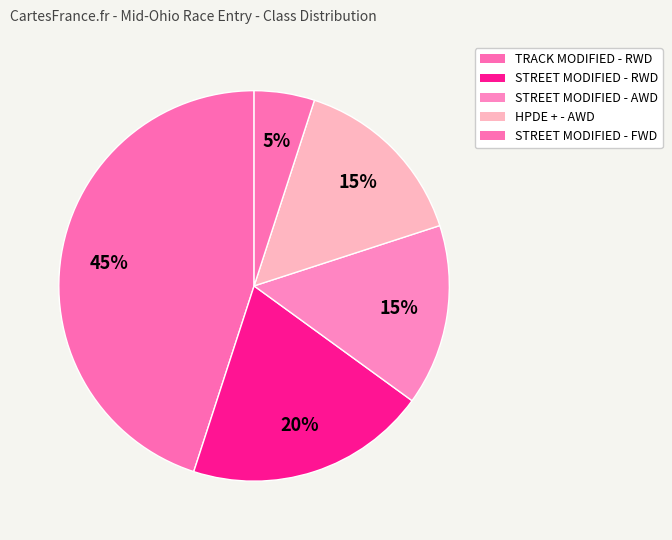

Is there a majority slice in this chart?

No